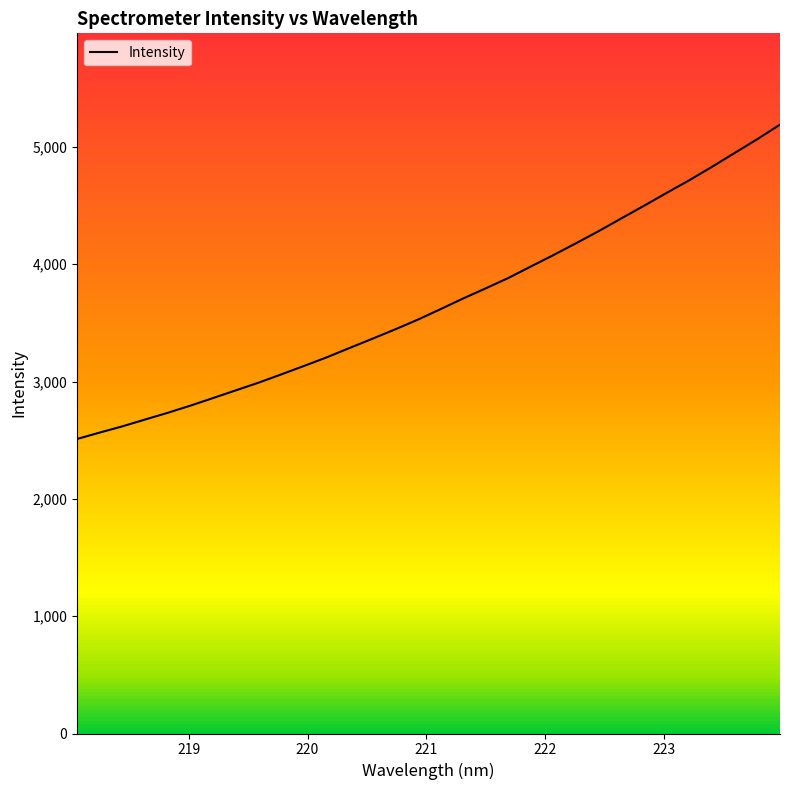

What is the maximum value shown in the chart?

5189.1